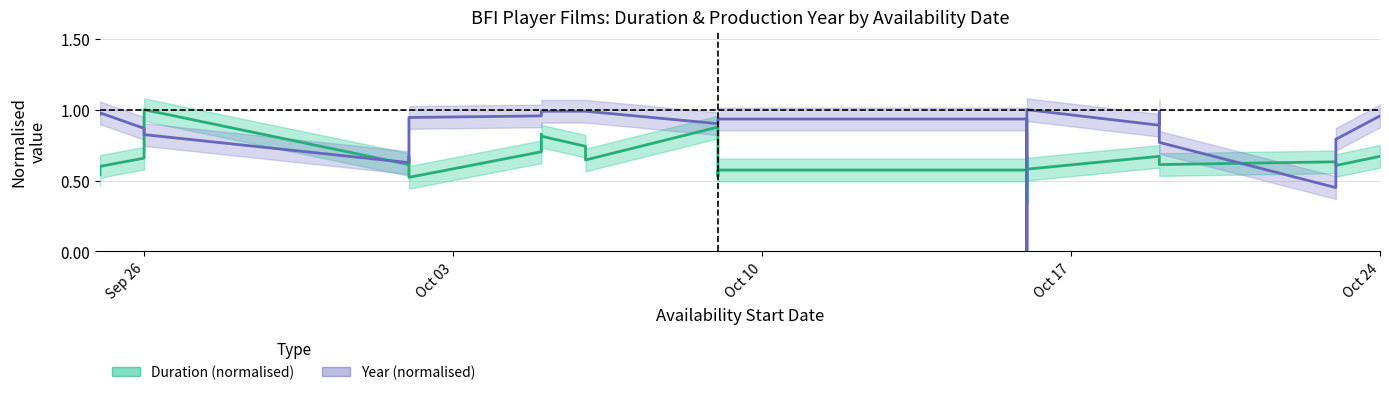

Rank the series by their maximum value, from highest to lowest.

Duration (normalised), Year (normalised)